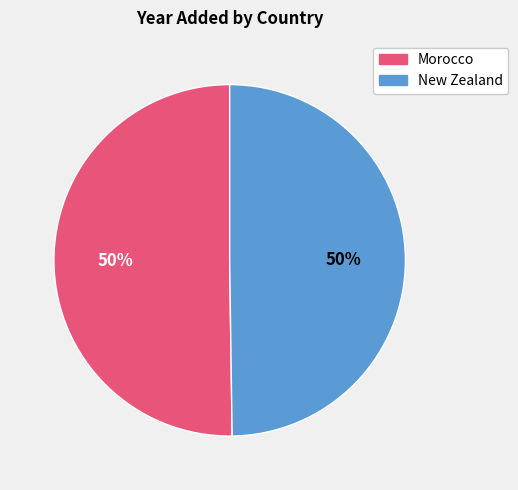

Combined, do New Zealand and Morocco account for over 50%?

Yes